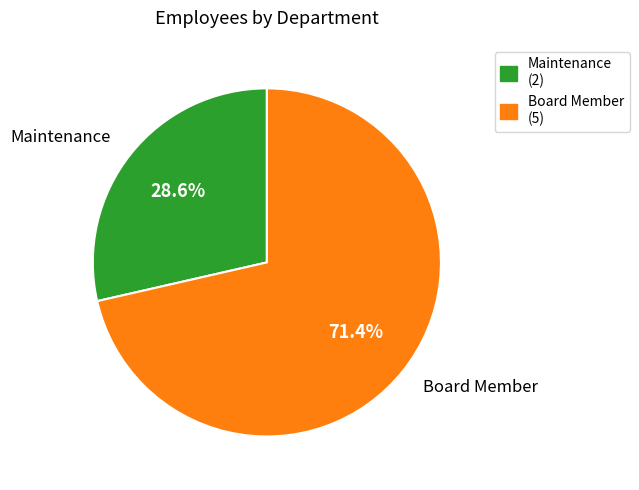

Which has a higher value, Maintenance or Board Member?

Board Member